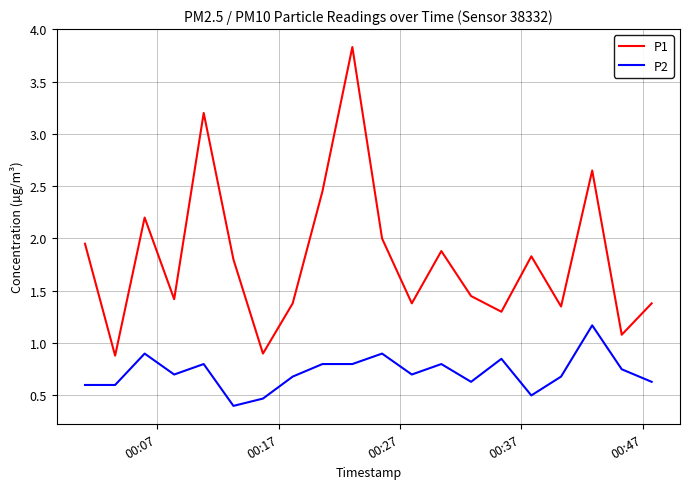

What is the maximum value for P2?

1.2